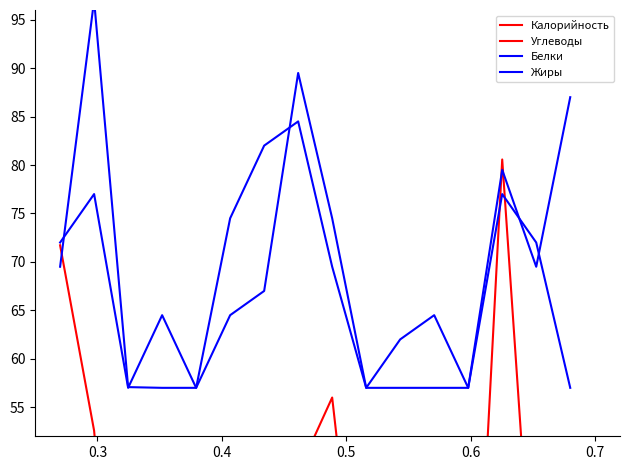

True or false: Белки has a value of 26.0 at 0.6.

False